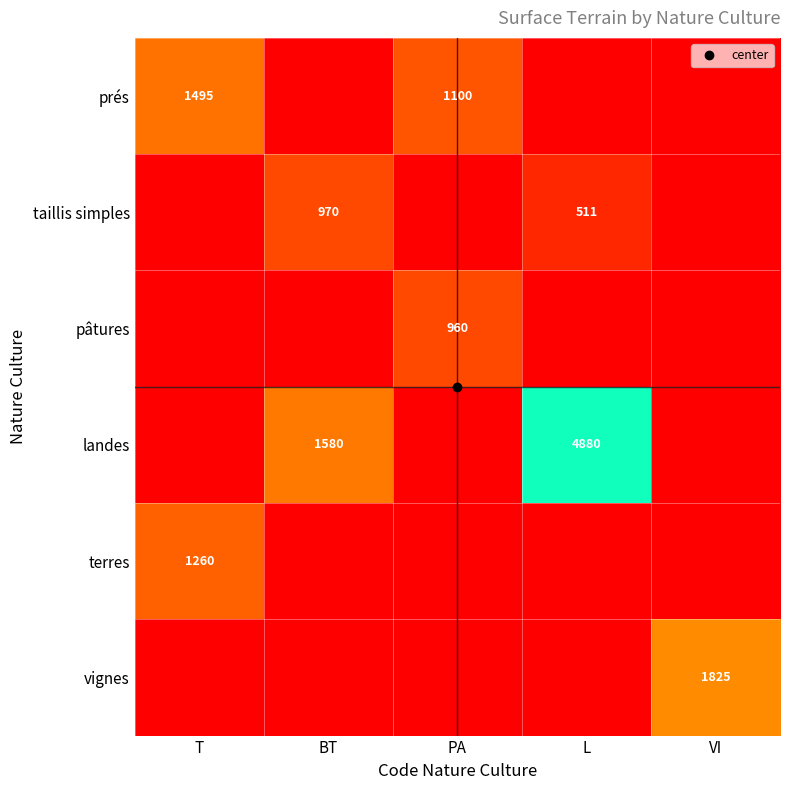

Is it true that prés equals 1100.0 at PA?

True